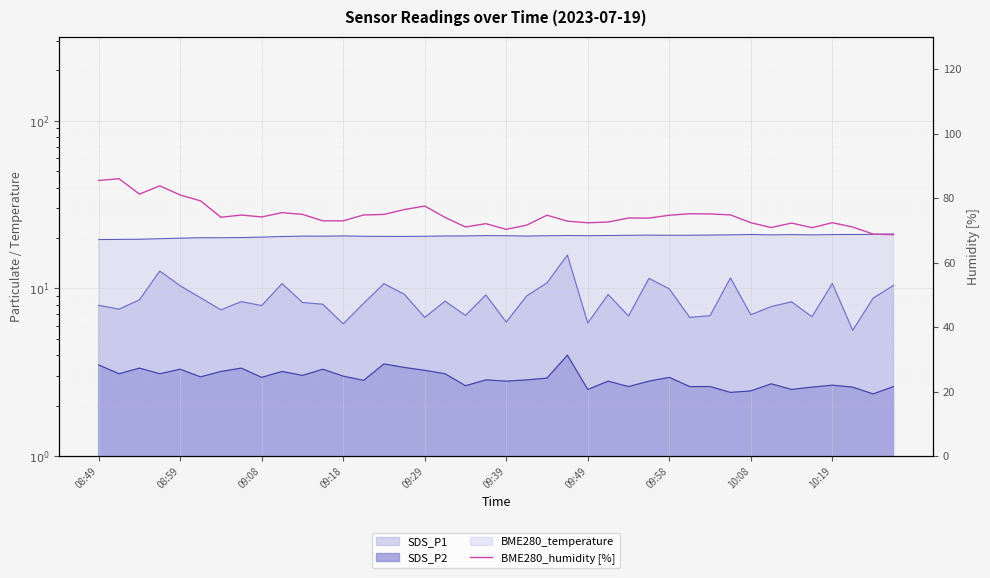

Does the chart display data point markers on the line(s)?

No